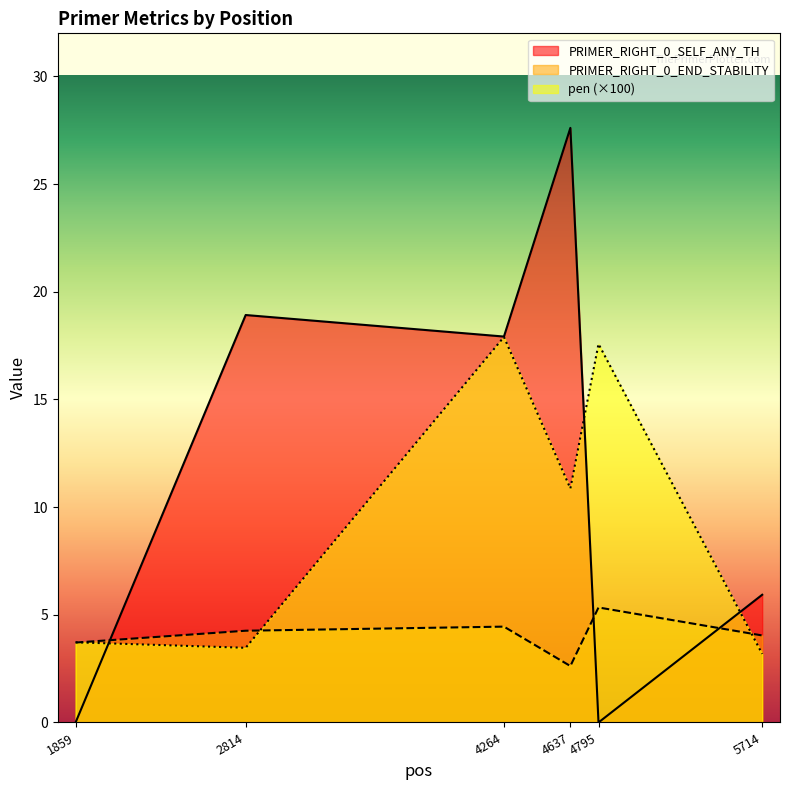

What is the lowest value of the PRIMER_RIGHT_0_END_STABILITY series?

2.6